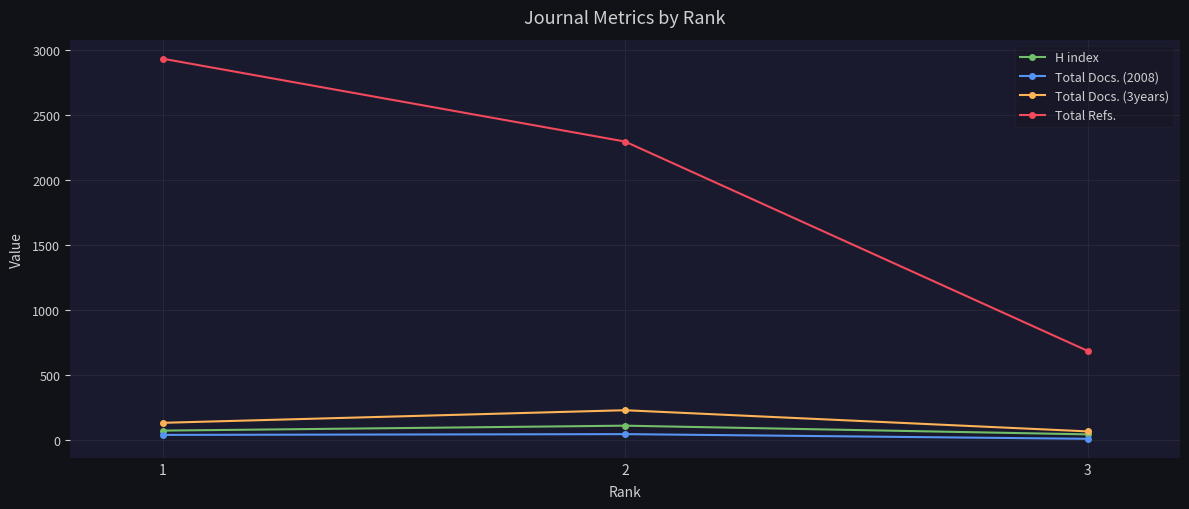

What are all the series names shown in the legend?

H index, Total Docs. (2008), Total Docs. (3years), Total Refs.